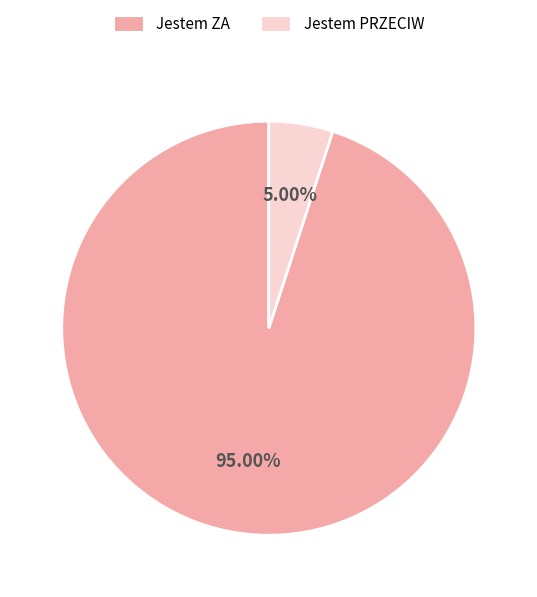

Which slice is the largest?

Jestem ZA